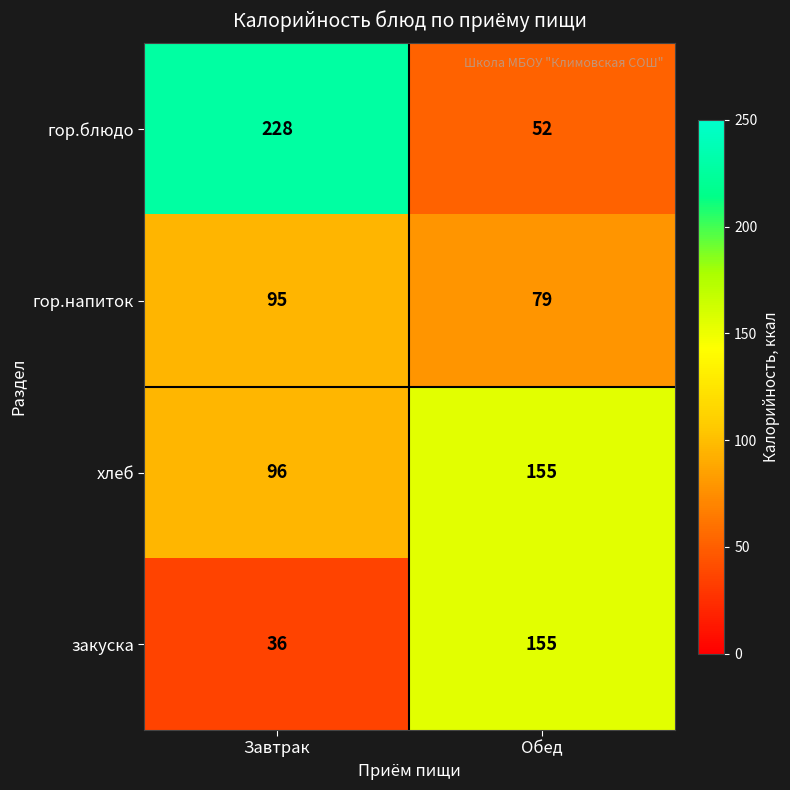

Which series has the largest total across all categories?

гор.блюдо